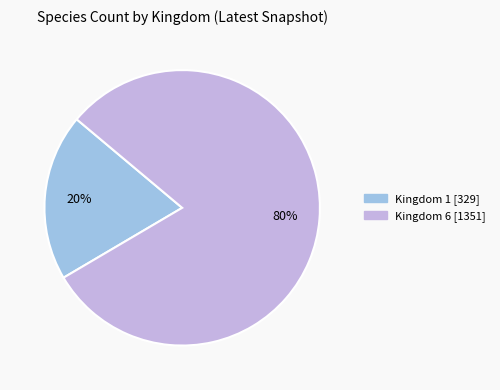

Is there any slice that represents more than half of the pie?

Yes